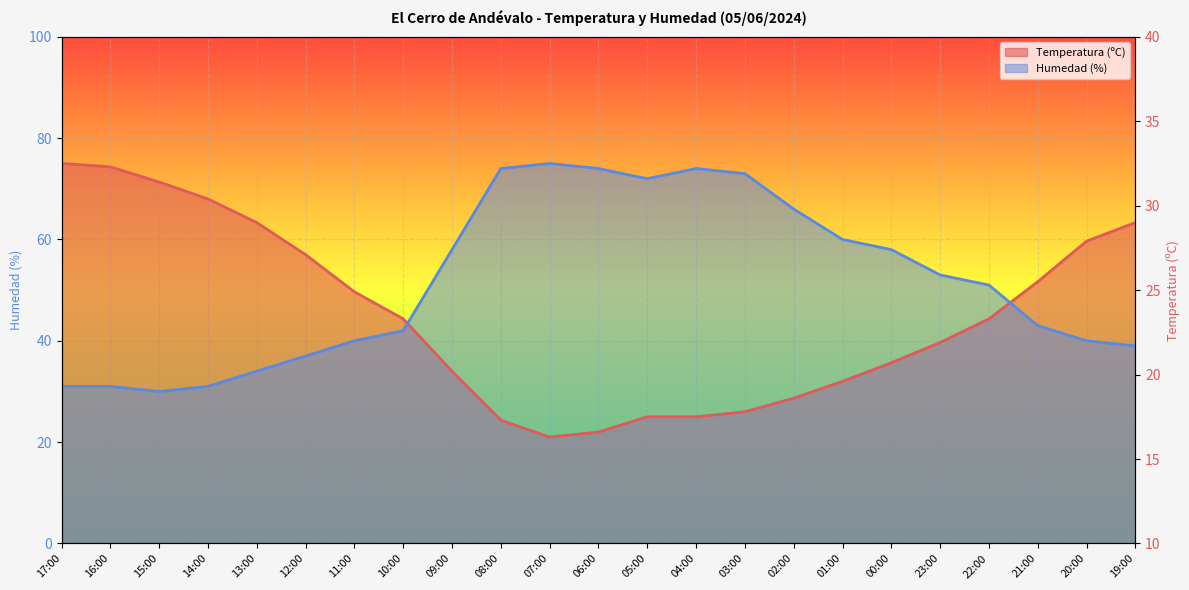

What is the difference between the maximum and minimum values in the Humedad (%) series?

45.0